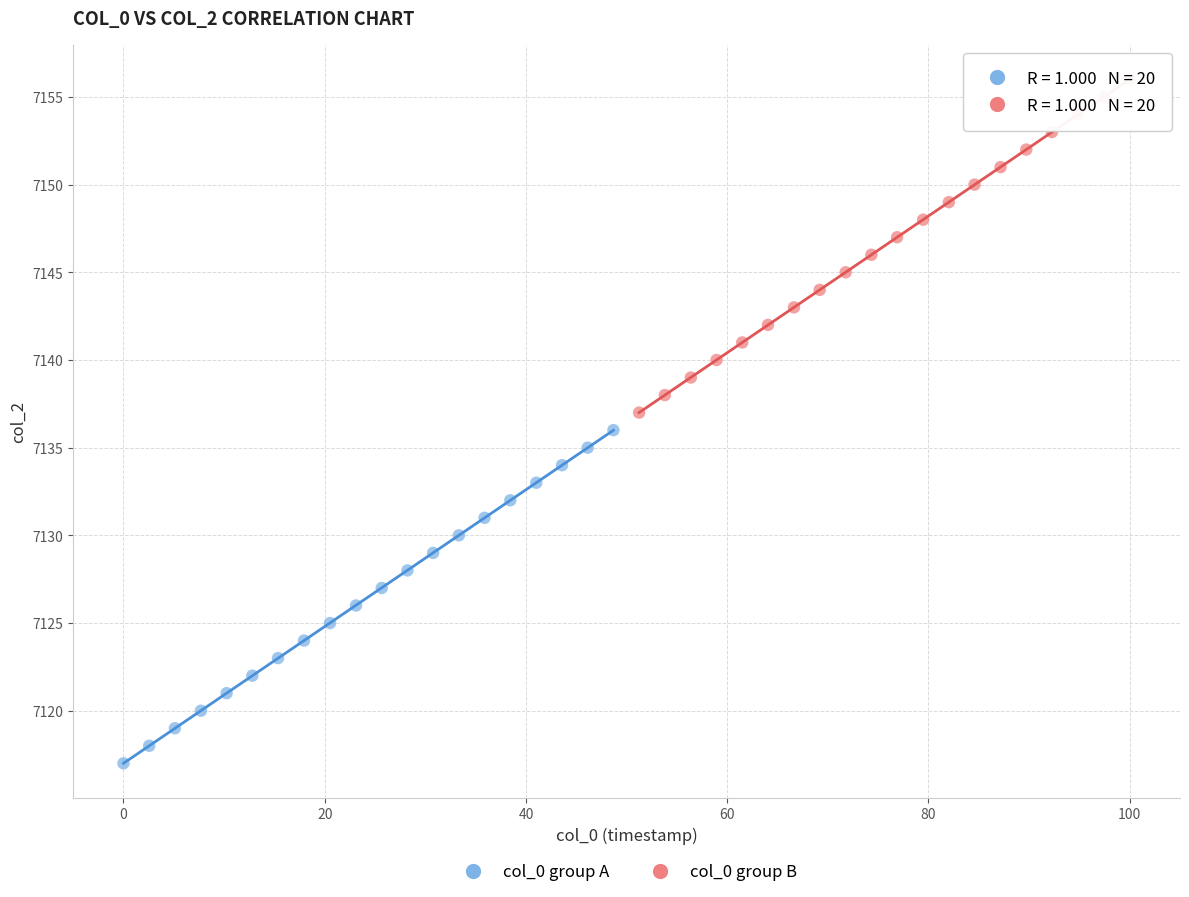

Which series reaches the maximum Y coordinate?

col_0 group B